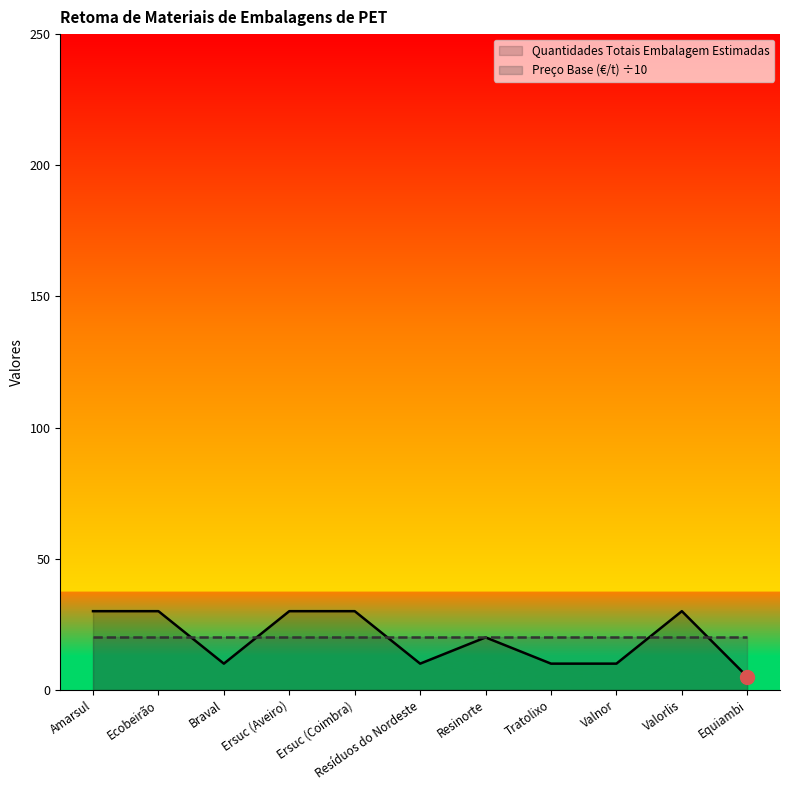

How many distinct data groups are displayed?

2